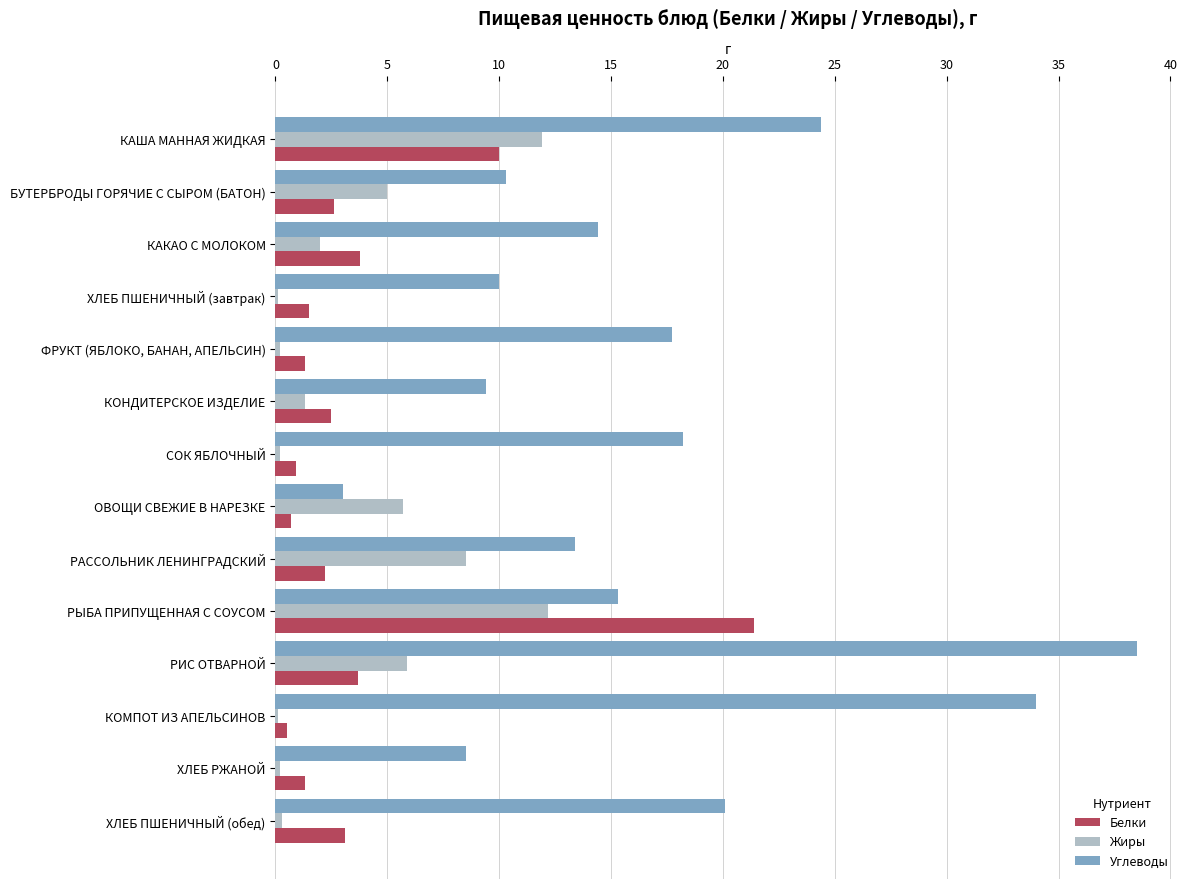

The value of Белки at РАССОЛЬНИК ЛЕНИНГРАДСКИЙ is 2.2. True or false?

True